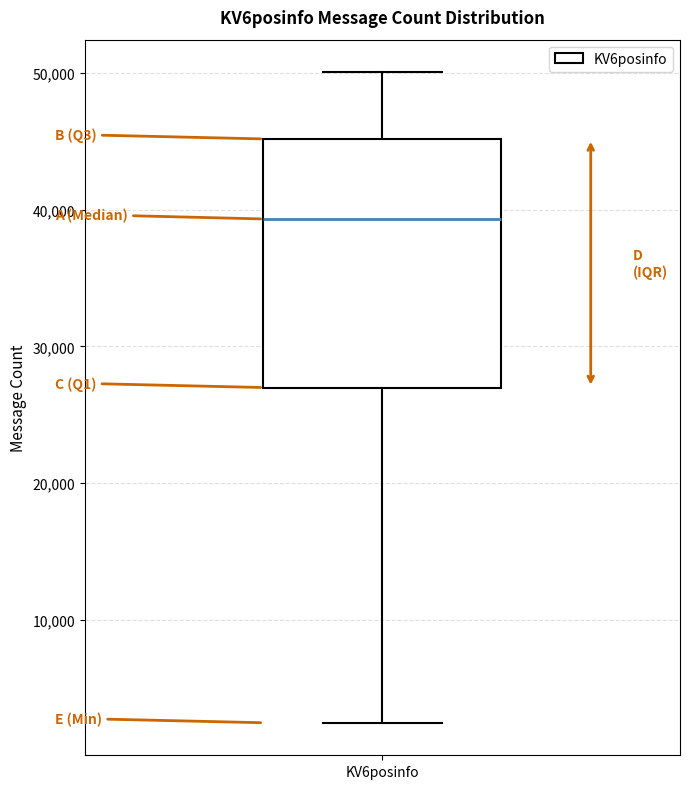

Read this box plot against the y-axis: the position of the median line, the range covered by the box, and the ends of both whiskers. The values are not printed on the chart, so give them approximately, as read against the axis.

median 39000, box 27000 to 45000, whiskers 2000 to 50000